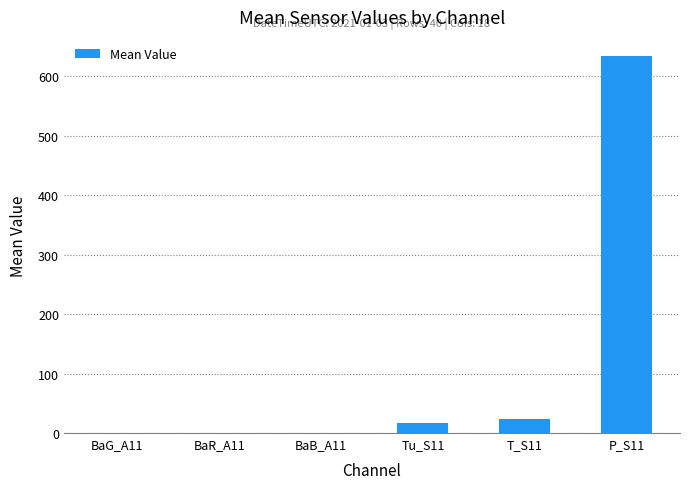

At which category does the chart reach its peak across all series?

P_S11